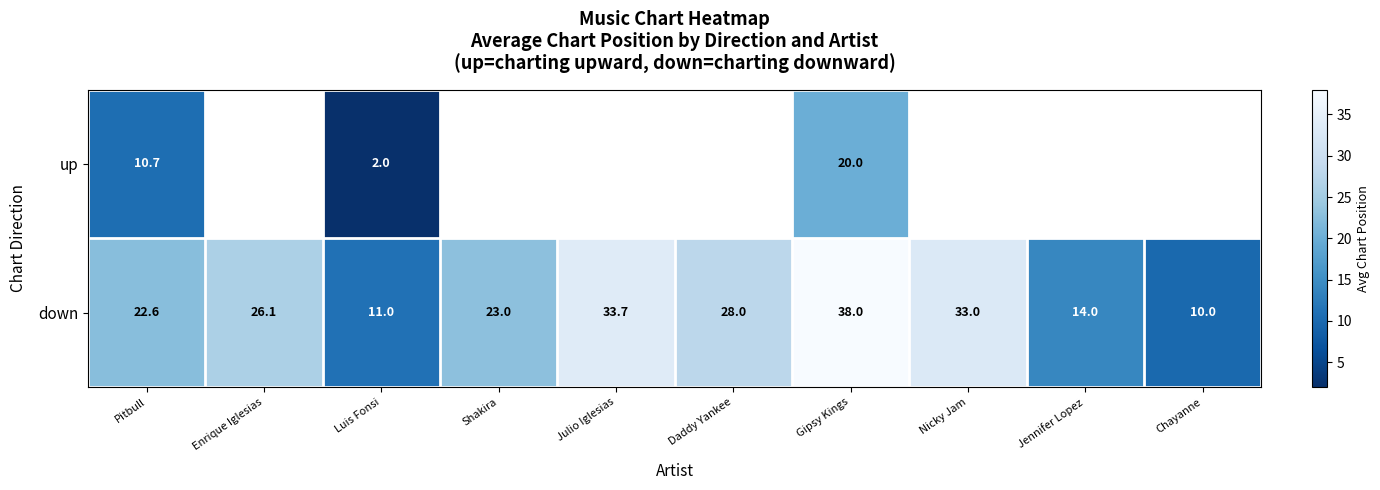

What is the difference between the down values at Chayanne and Shakira?

13.0